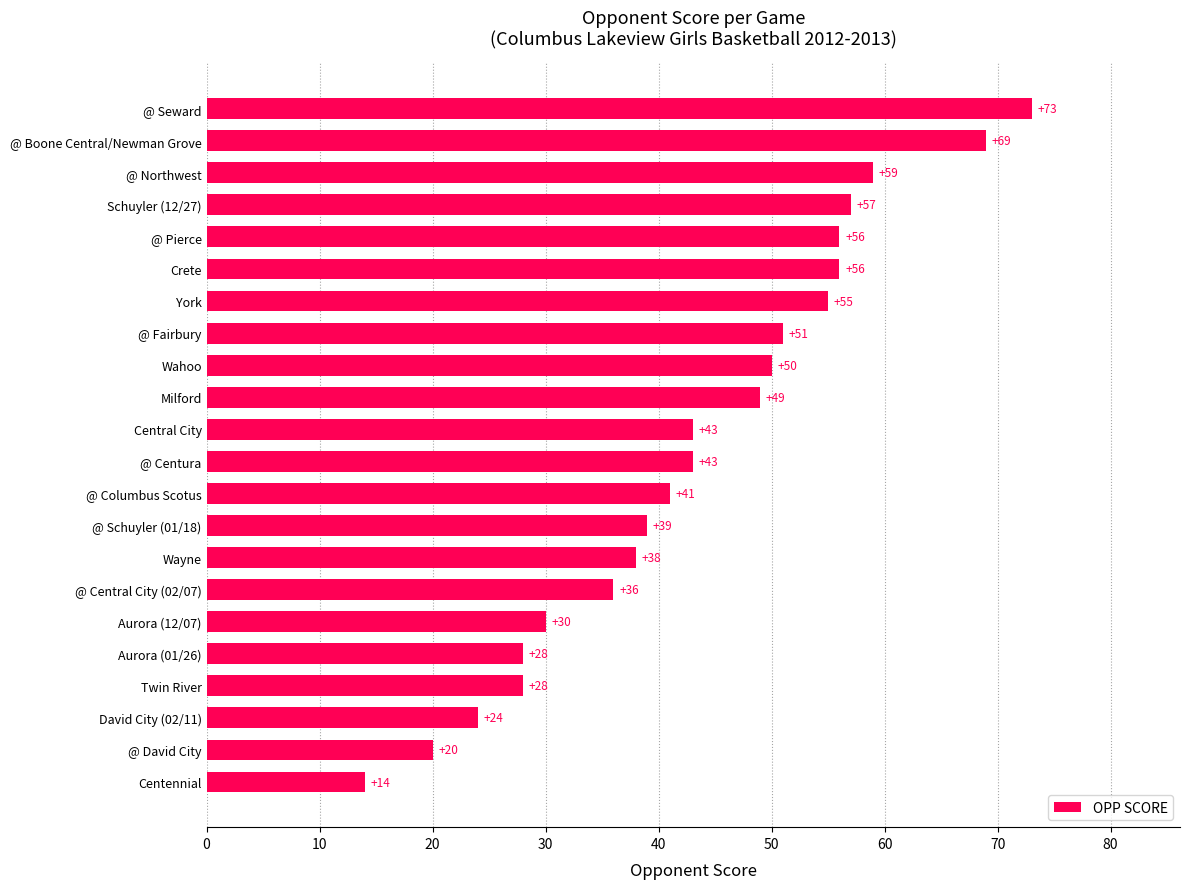

Which label corresponds to the smallest value in the chart?

Centennial